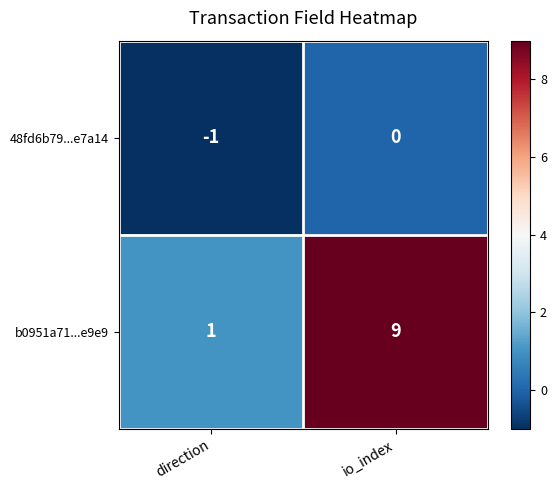

At which label is b0951a71...e9e9 closest to 5?

direction